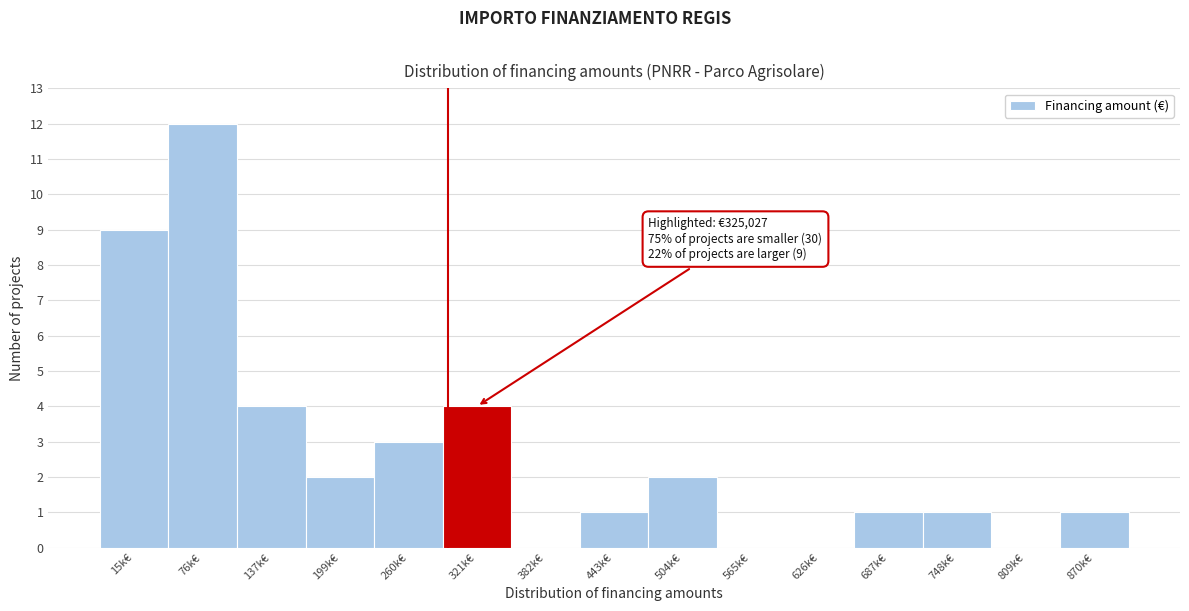

Reading right to left, what are all the values shown in this chart?

870k€=1	809k€=0	748k€=1	687k€=1	626k€=0	565k€=0	504k€=2	443k€=1	382k€=0	321k€=4	260k€=3	199k€=2	137k€=4	76k€=12	15k€=9